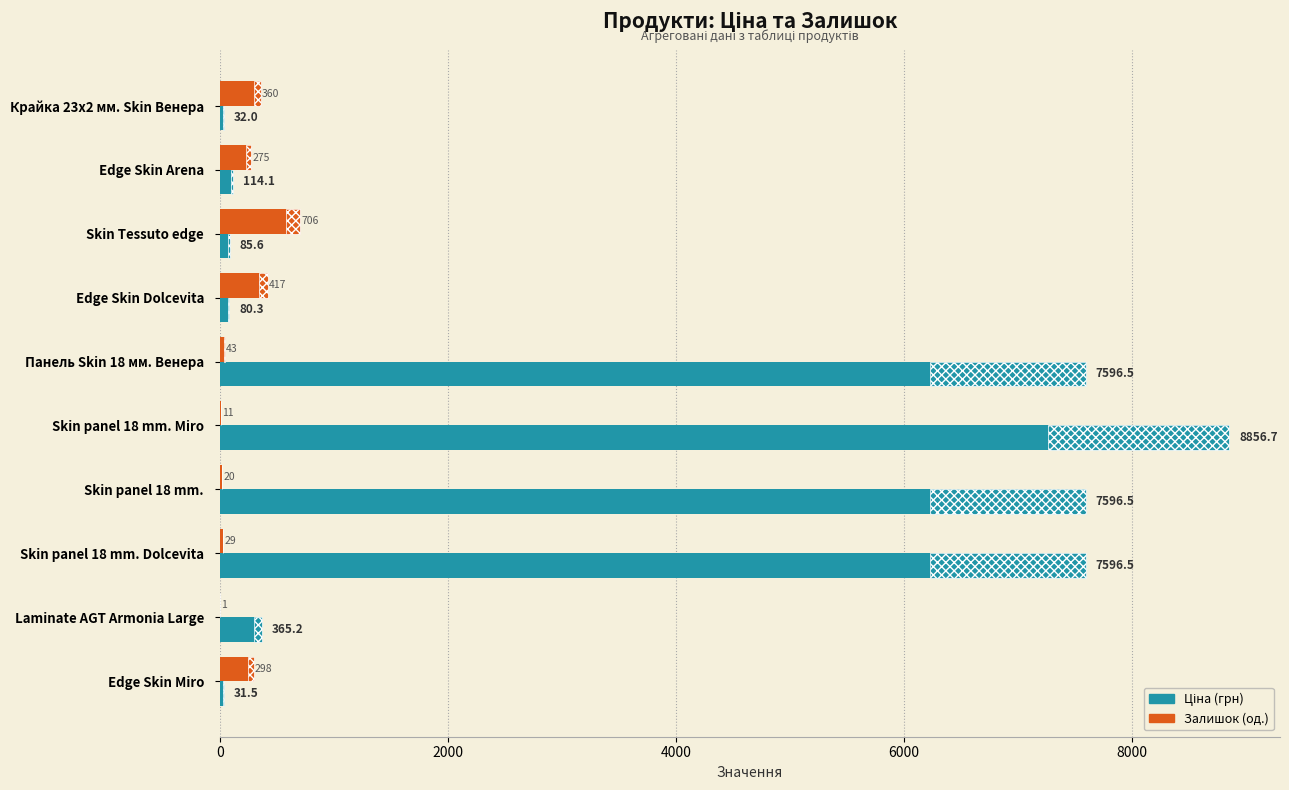

What is the sum of the Залишок values at Крайка 23x2 мм. Skin Венера and Edge Skin Miro?

658.0